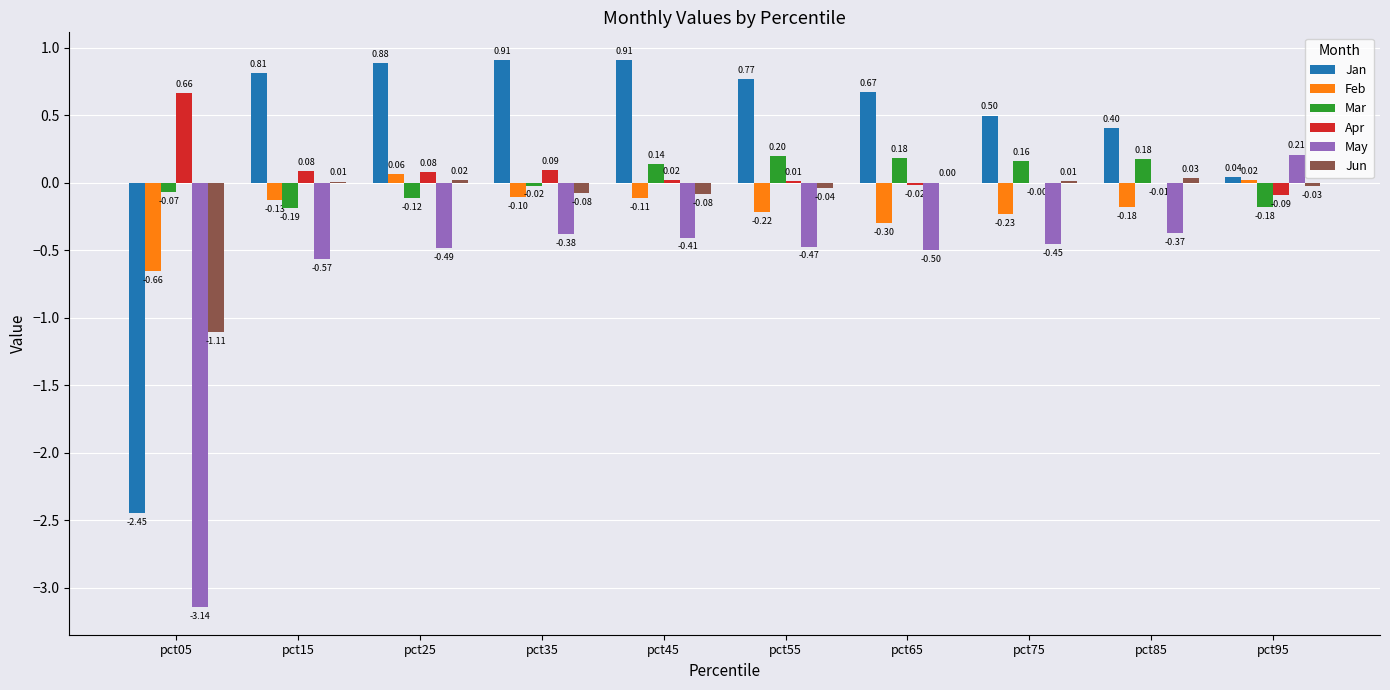

What is the sum of all May values?

-6.6